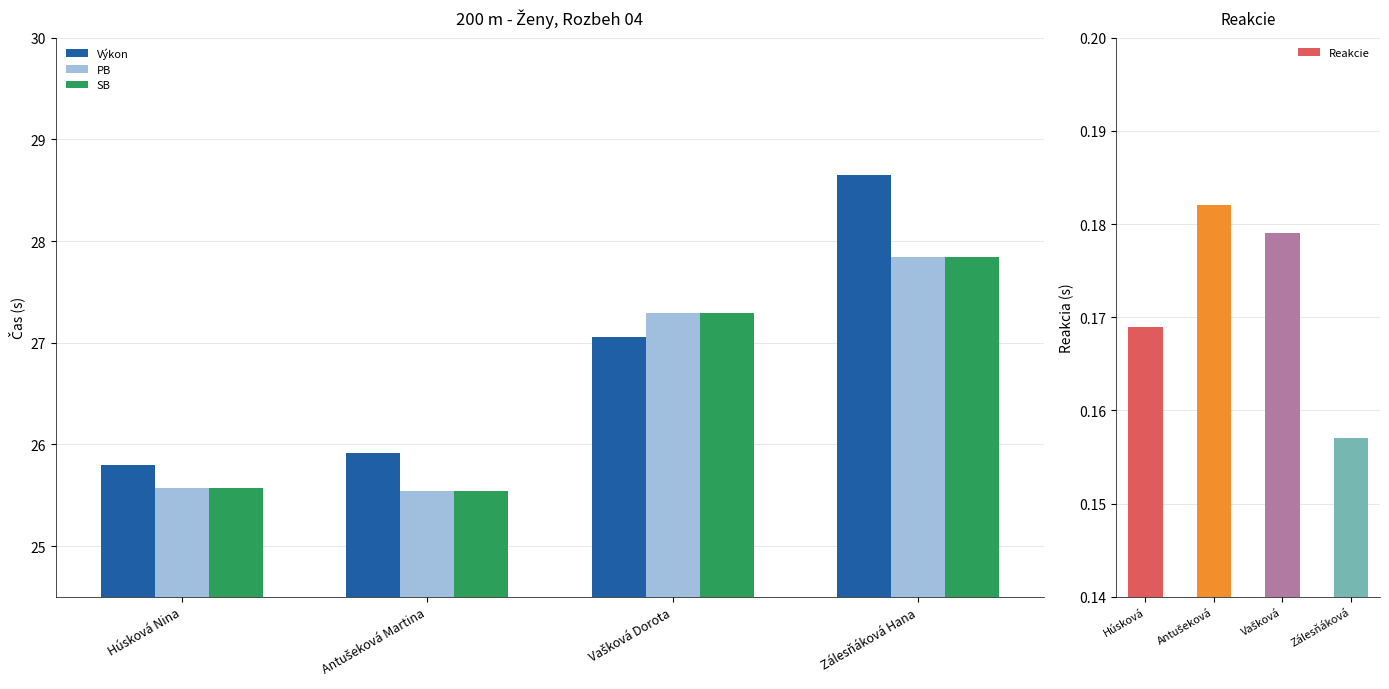

What is the difference between the maximum and minimum values in the PB series?

2.3